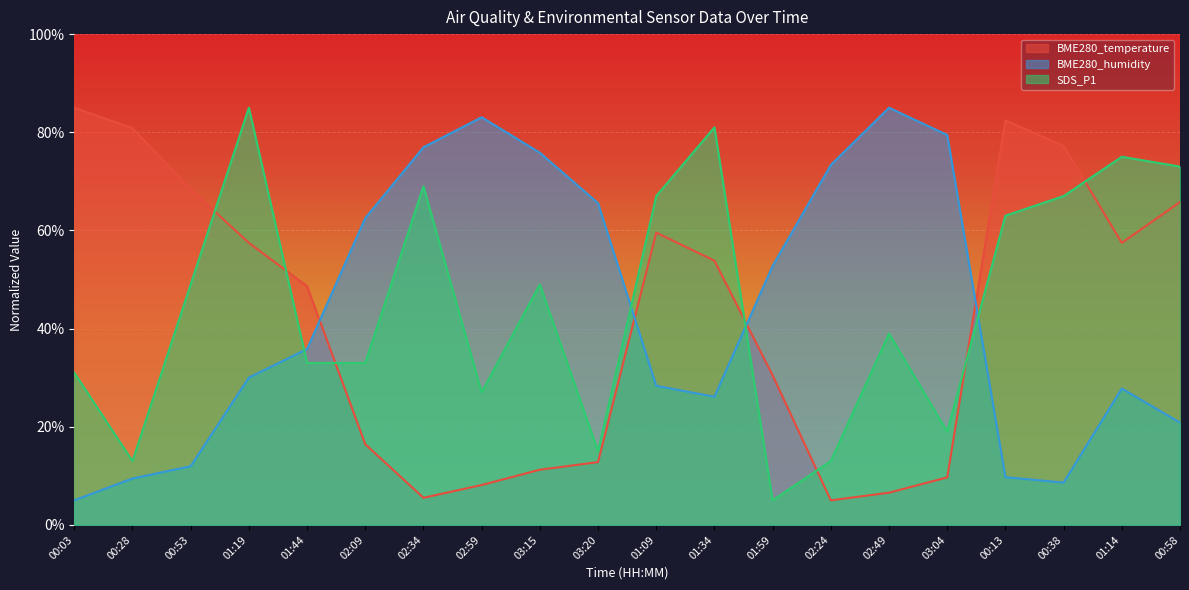

Rank the series at 02:49 from lowest to highest value.

BME280_temperature, SDS_P1, BME280_humidity